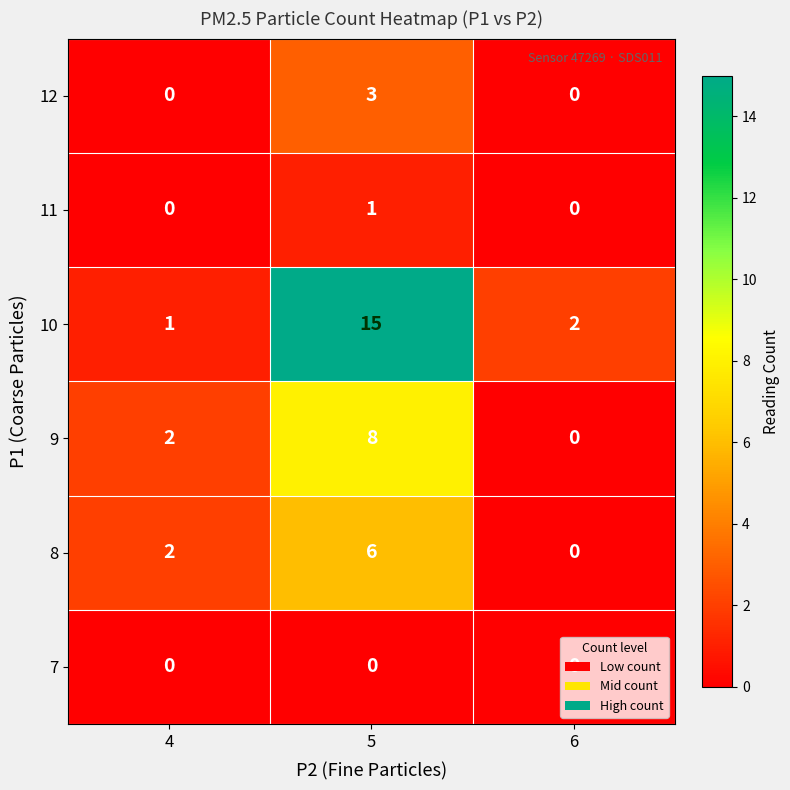

At which category does the chart reach its peak across all series?

5